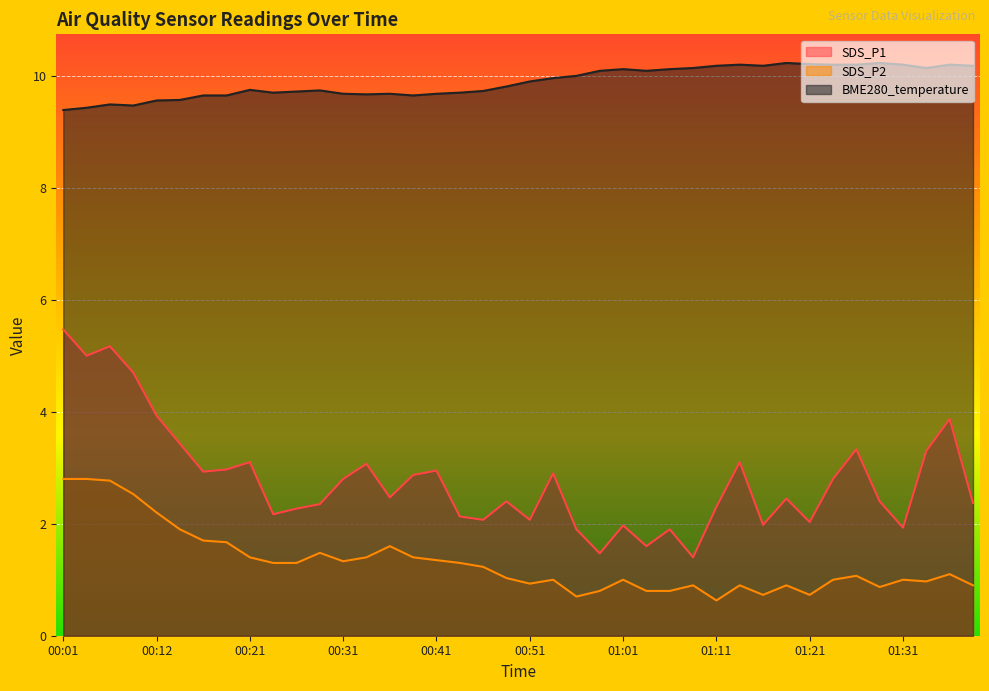

Which series changed the most between 00:39 and 01:36?

SDS_P1